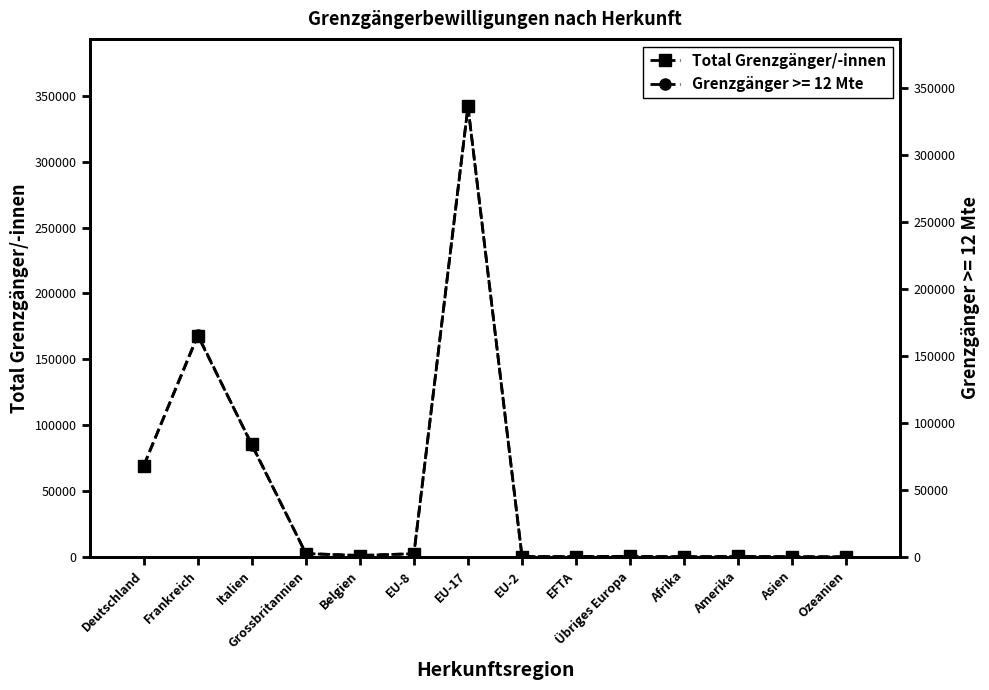

What is the greatest value displayed?

341943